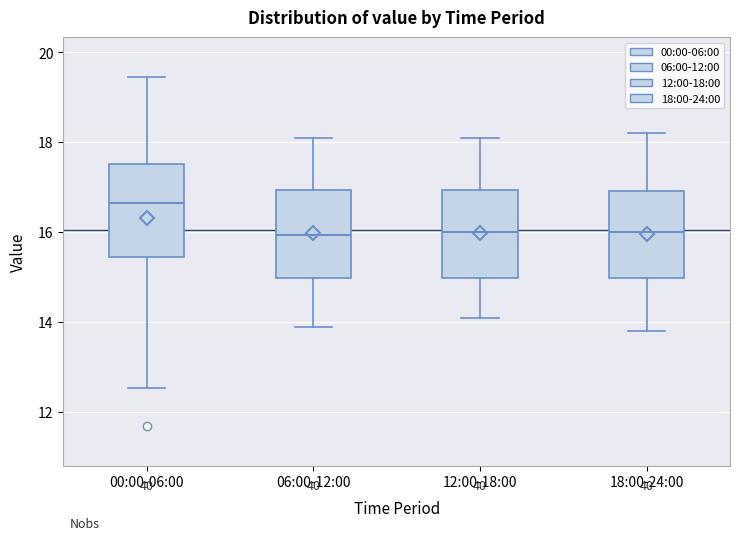

Reading left to right, read every box against the y-axis: the position of its median line, the range the box covers, and the ends of its whiskers. The values are not printed on the chart, so give them approximately, as read against the axis.

00:00-06:00: median 16.6, box 15.4 to 17.6, whiskers 12.6 to 19.4
06:00-12:00: median 16.0, box 15.0 to 17.0, whiskers 14.0 to 18.2
12:00-18:00: median 16.0, box 15.0 to 17.0, whiskers 14.2 to 18.2
18:00-24:00: median 16.0, box 15.0 to 17.0, whiskers 13.8 to 18.2